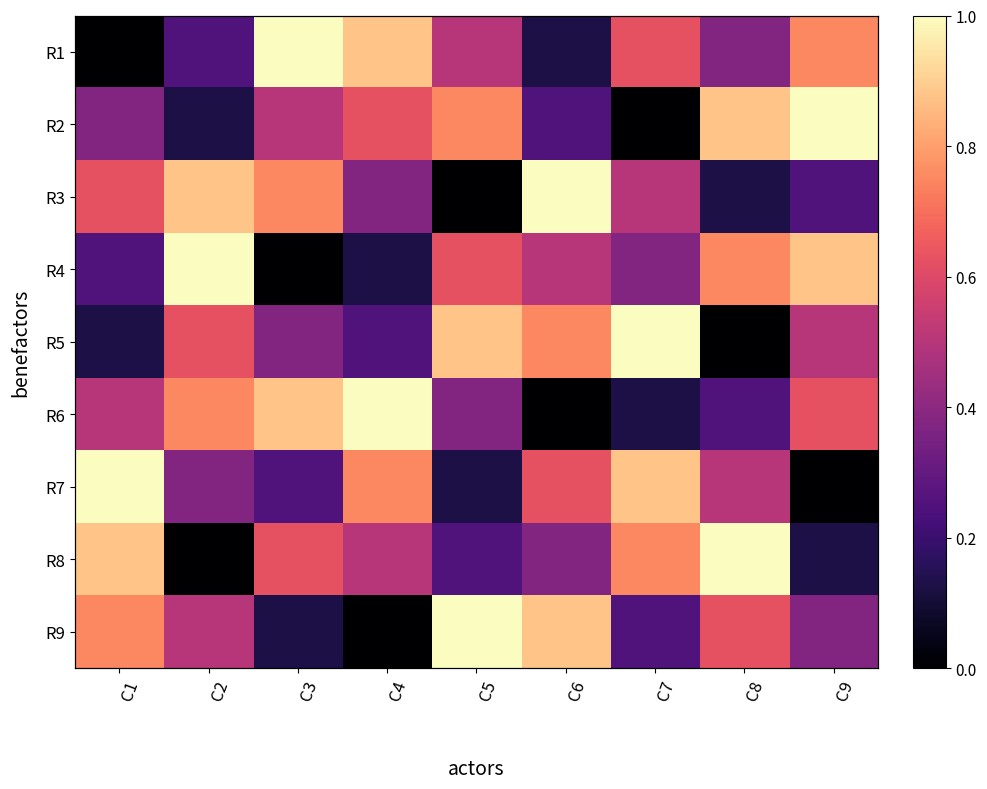

At which label does R3 reach its minimum?

C5